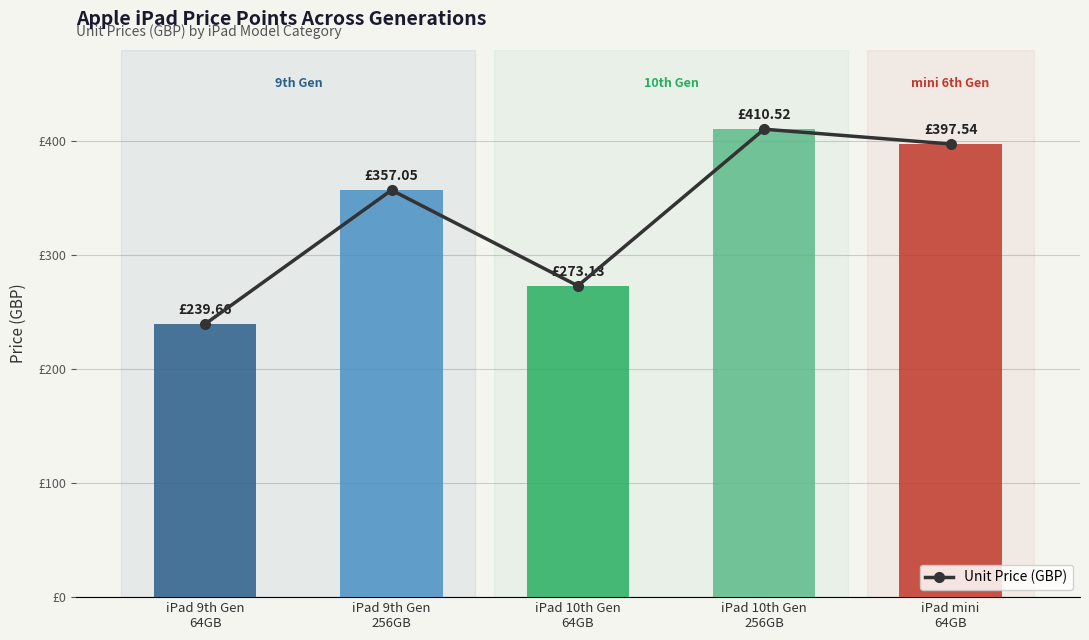

How many values are below 357?

2